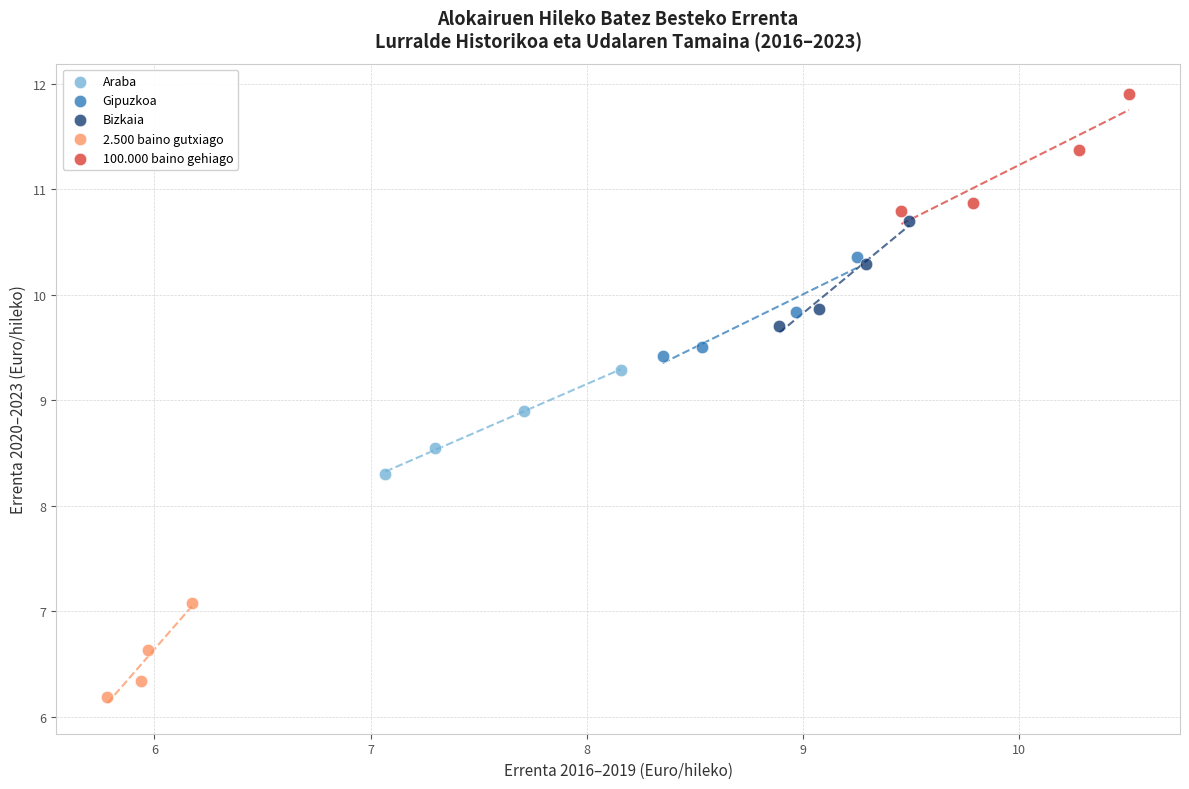

Which series reaches the maximum Y coordinate?

100.000 baino gehiago